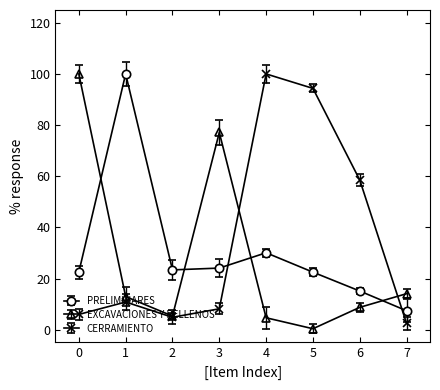

Where is CERRAMIENTO nearest to the value 51?

6